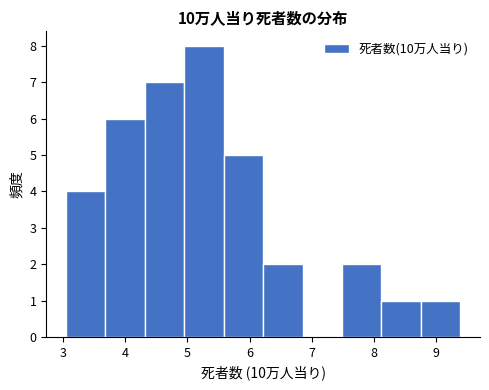

Reading left to right, transcribe this chart: for each bar, give the range it covers on the x-axis and its height. Neither the bar edges nor the heights are printed on the chart, so give them approximately, as read against the axes.

3.0 to 3.7: 4
3.7 to 4.3: 6
4.3 to 4.9: 7
4.9 to 5.6: 8
5.6 to 6.2: 5
6.2 to 6.9: 2
6.9 to 7.5: 0
7.5 to 8.1: 2
8.1 to 8.8: 1
8.8 to 9.4: 1